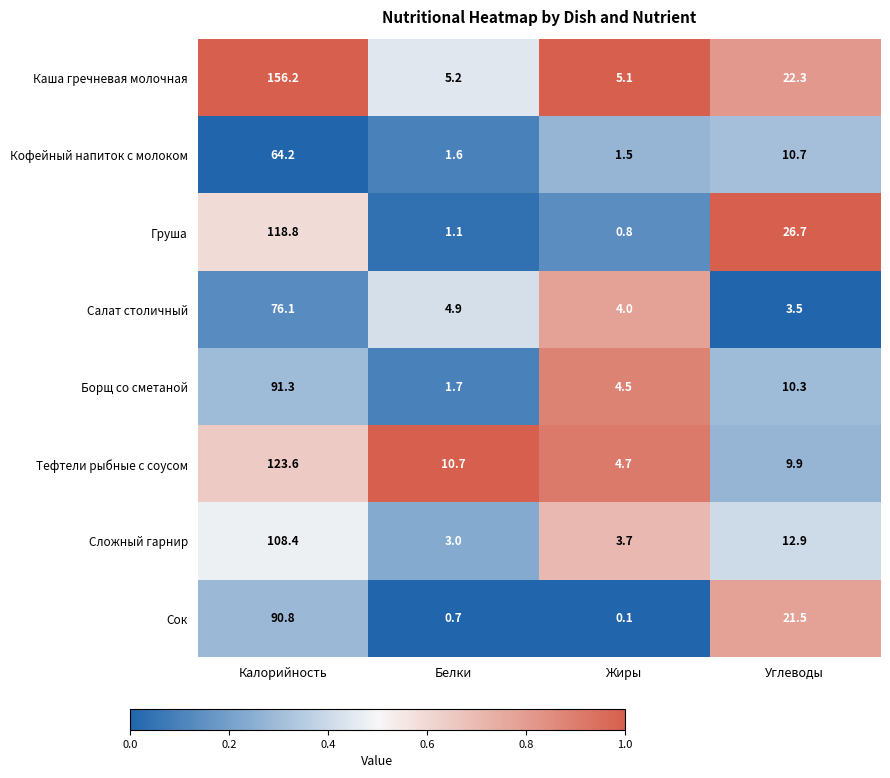

Which category has the lowest value in the Каша гречневая молочная series?

Жиры